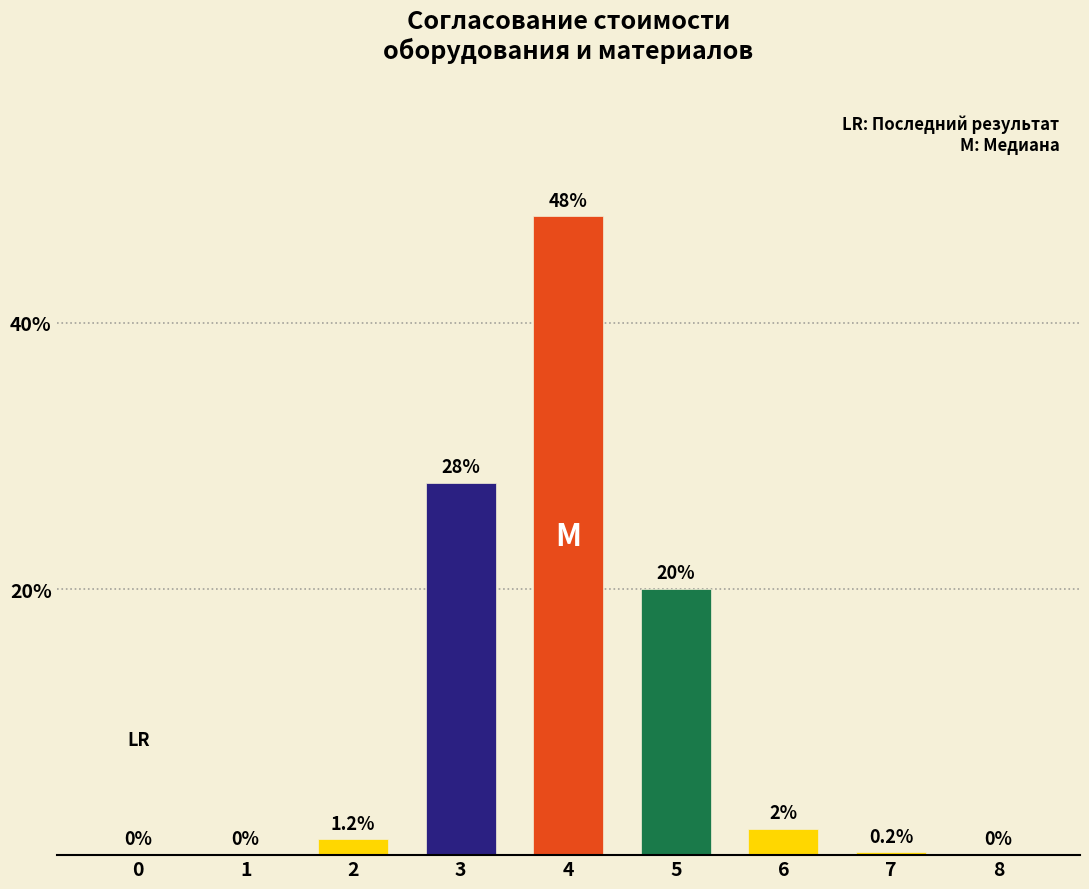

Are the bars horizontal?

No